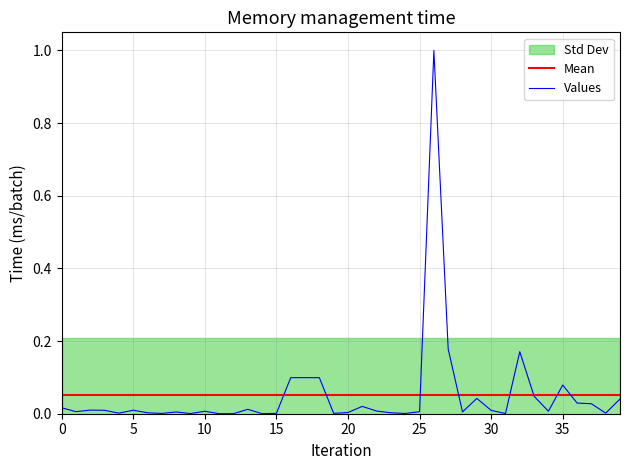

Which series changed the most between 18 and 30?

Values